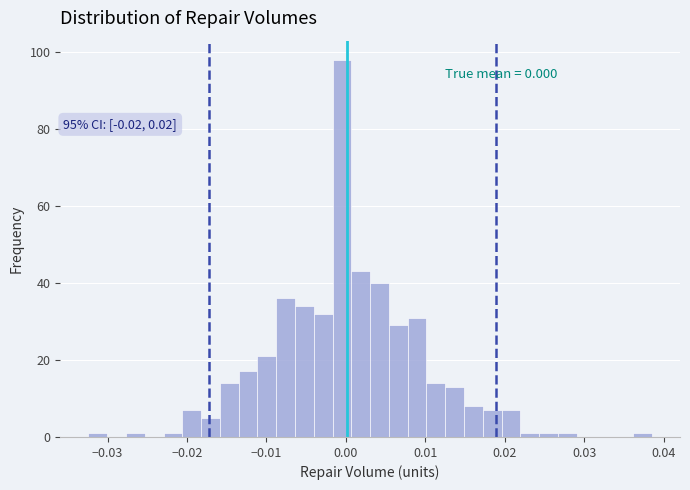

Around what value on the x-axis is the tallest bar? Give the approximate position of its centre, as read against the axis.

0.000